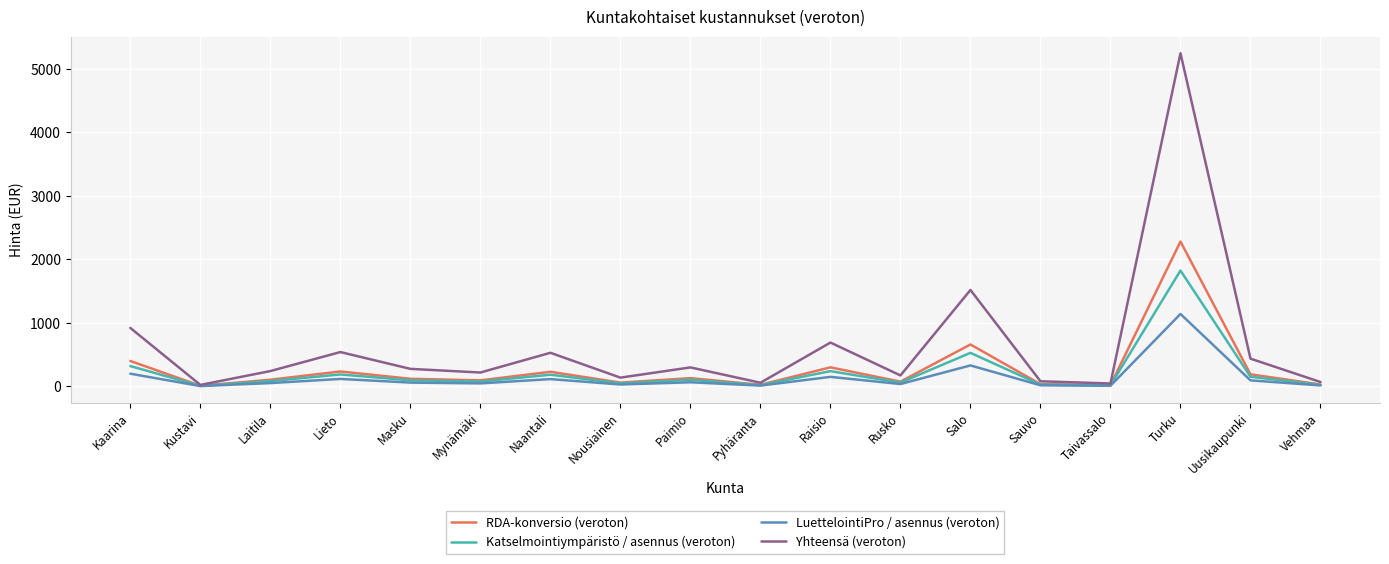

Is it true that Yhteensä (veroton) equals 437.0 at Uusikaupunki?

True